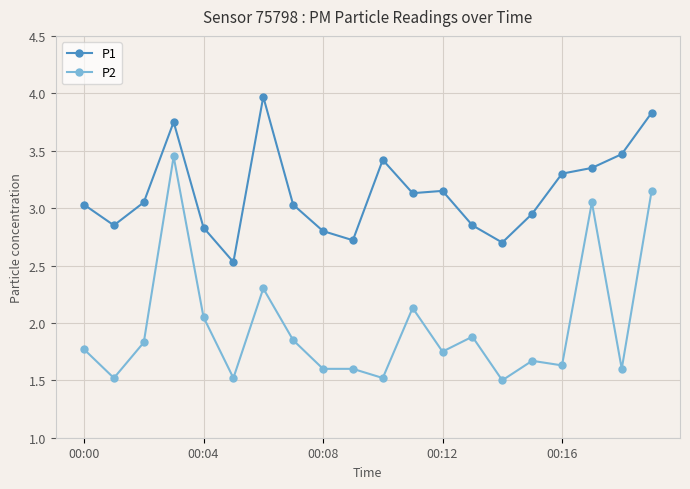

What are all the series names shown in the legend?

P1, P2